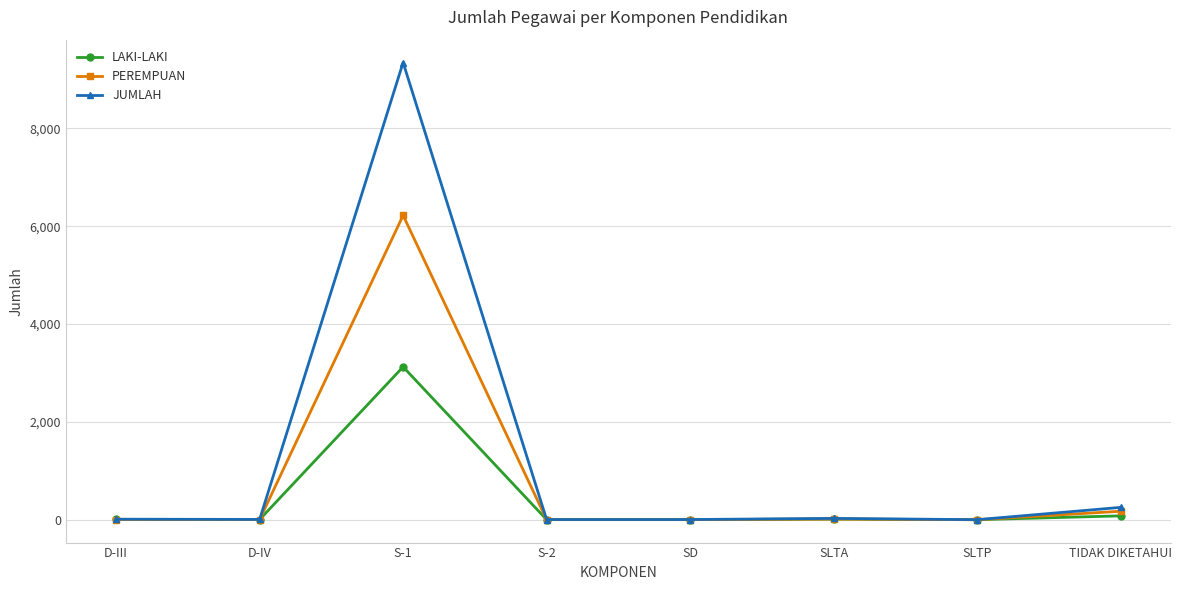

What is the total value across all series at SD?

8